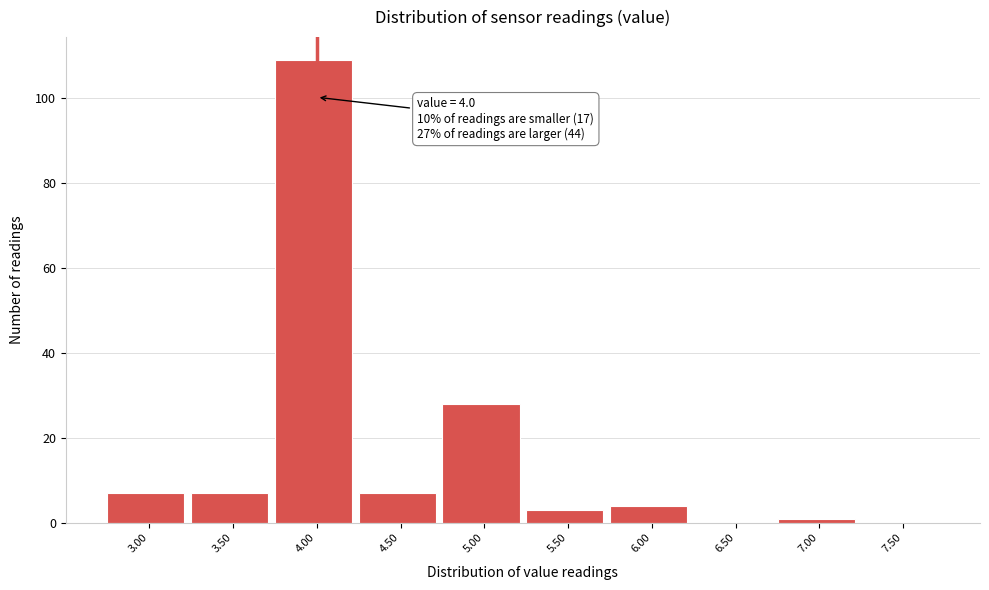

Over which range of the x-axis is the bar tallest?

3.75 to 4.25